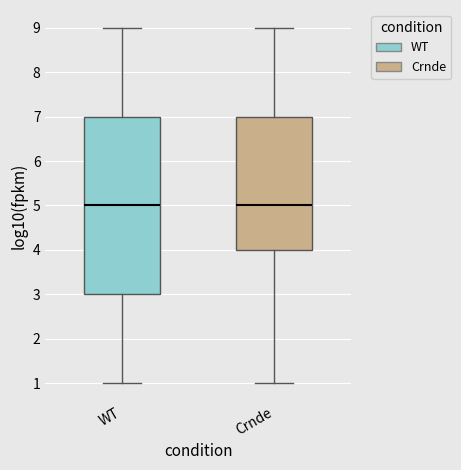

Reading left to right, read every box against the y-axis: the position of its median line, the range the box covers, and the ends of its whiskers. The values are not printed on the chart, so give them approximately, as read against the axis.

WT: median 5, box 3 to 7, whiskers 1 to 9
Crnde: median 5, box 4 to 7, whiskers 1 to 9